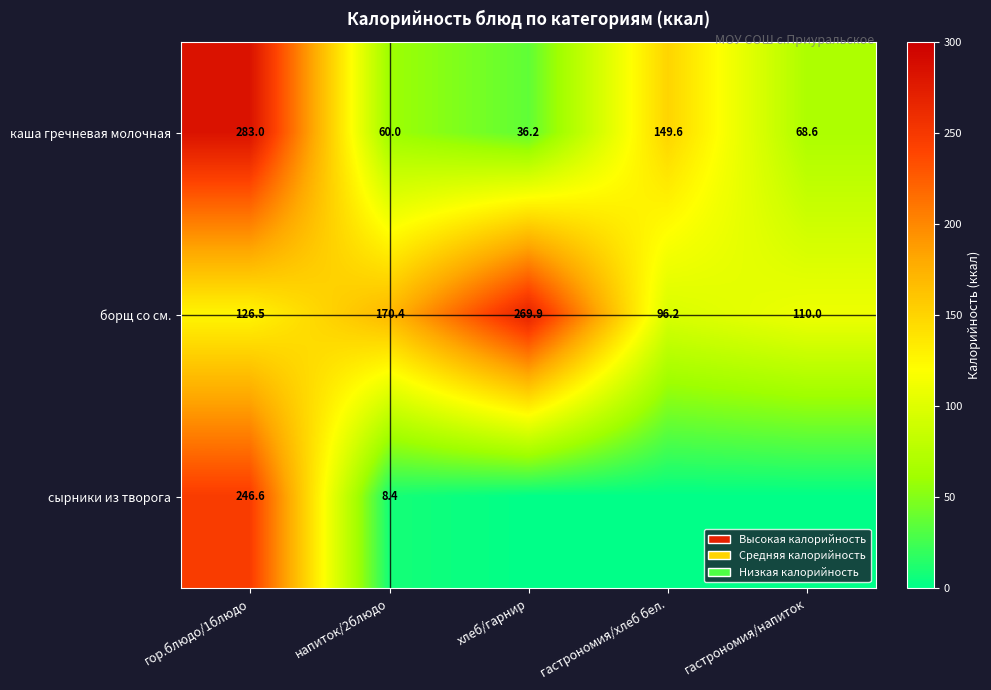

What is the difference between the каша гречневая молочная values at гастрономия/хлеб бел. and хлеб/гарнир?

113.4